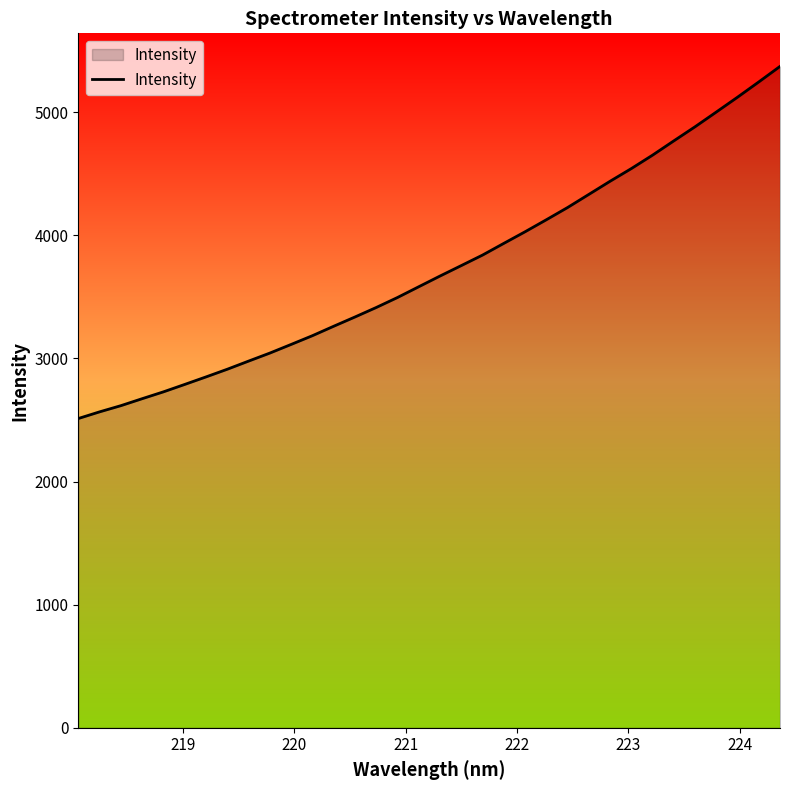

What is the greatest value displayed?

5371.8